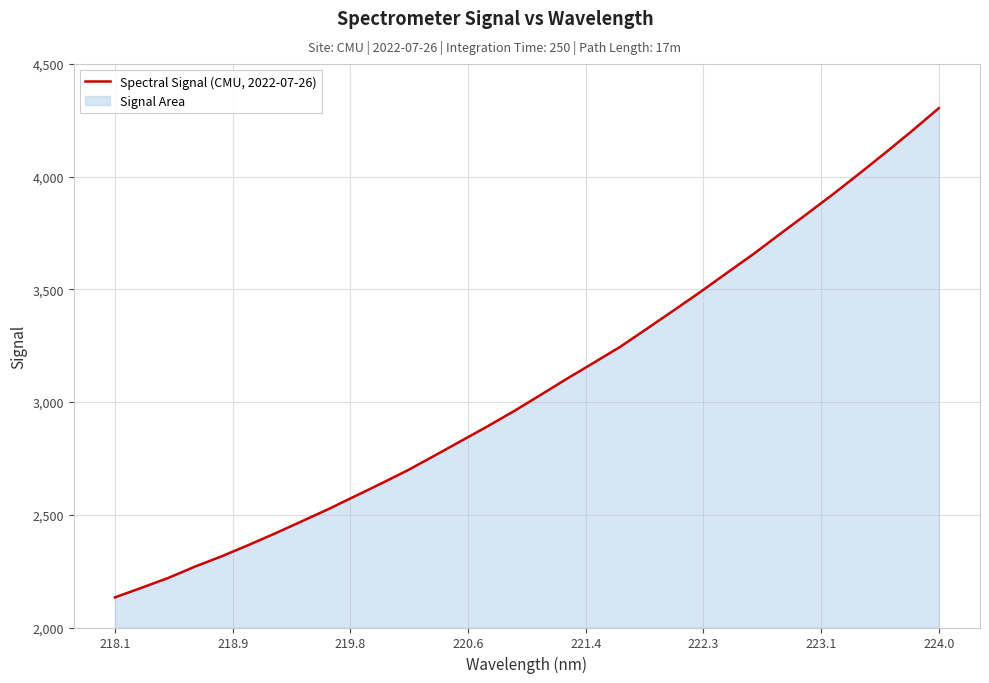

What is the difference between the maximum and minimum values?

2170.5